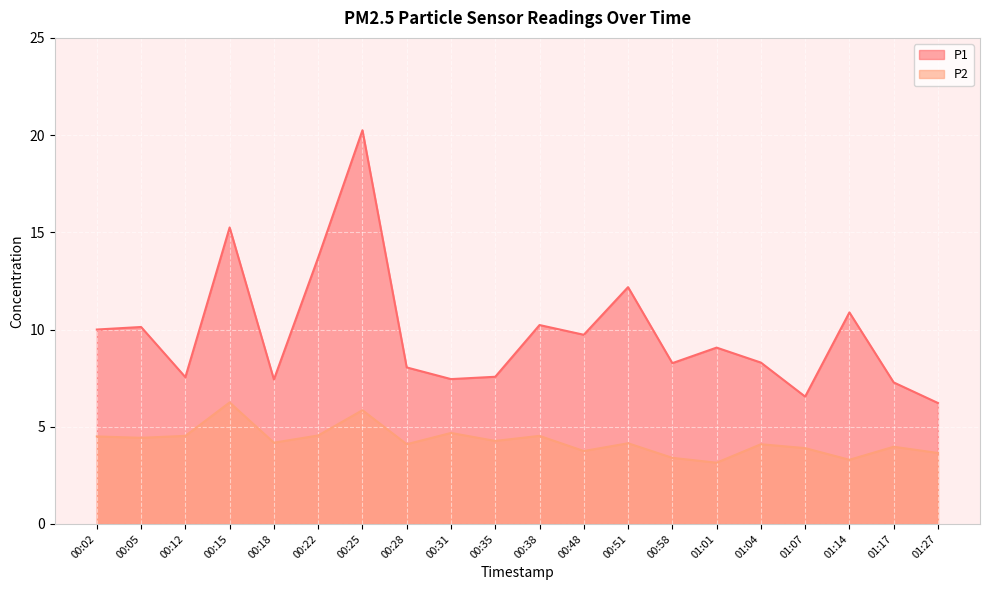

True or false: P2 has a value of 7.4 at 00:02.

False